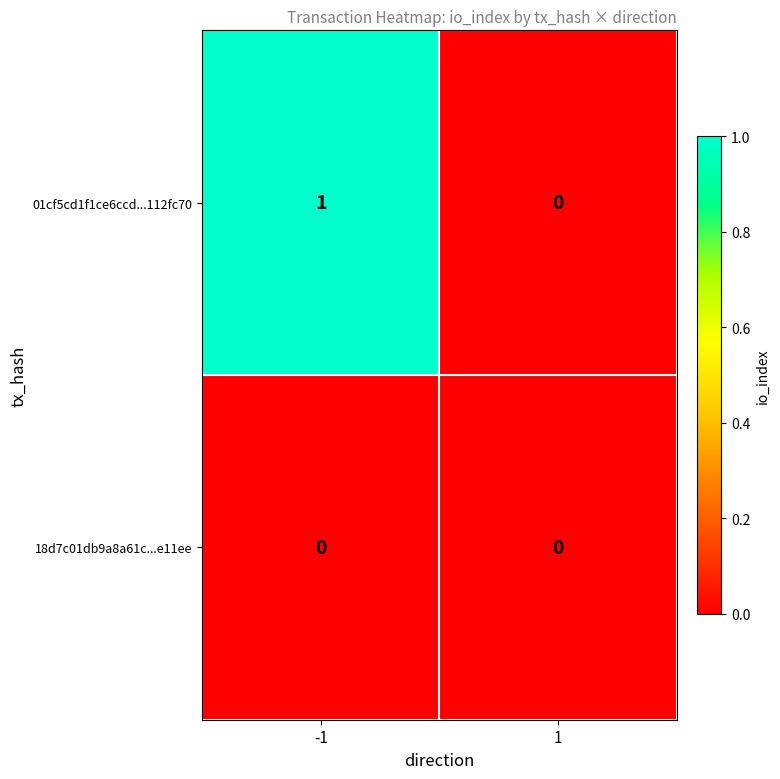

Which series has the widest spread of values?

01cf5cd1f1ce6ccd...112fc70